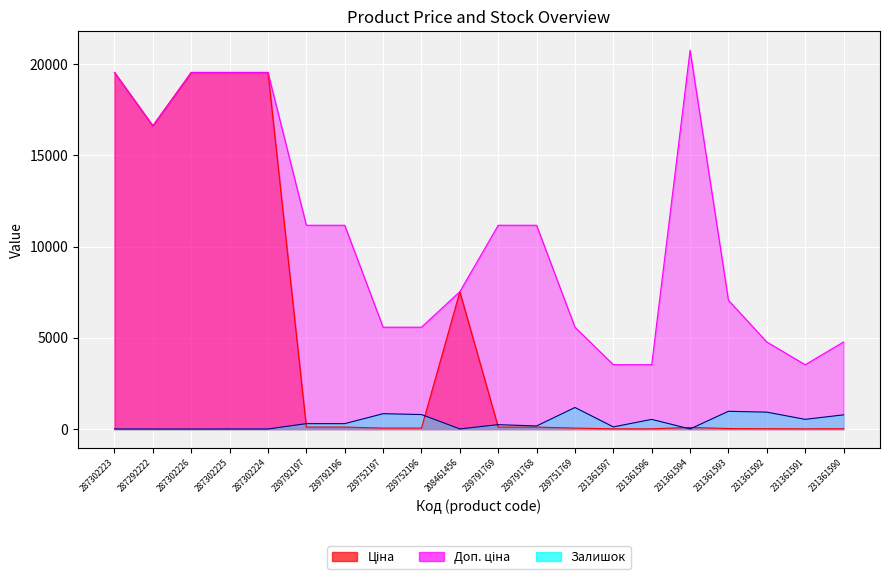

What is the average value of the Ціна series?

5157.3